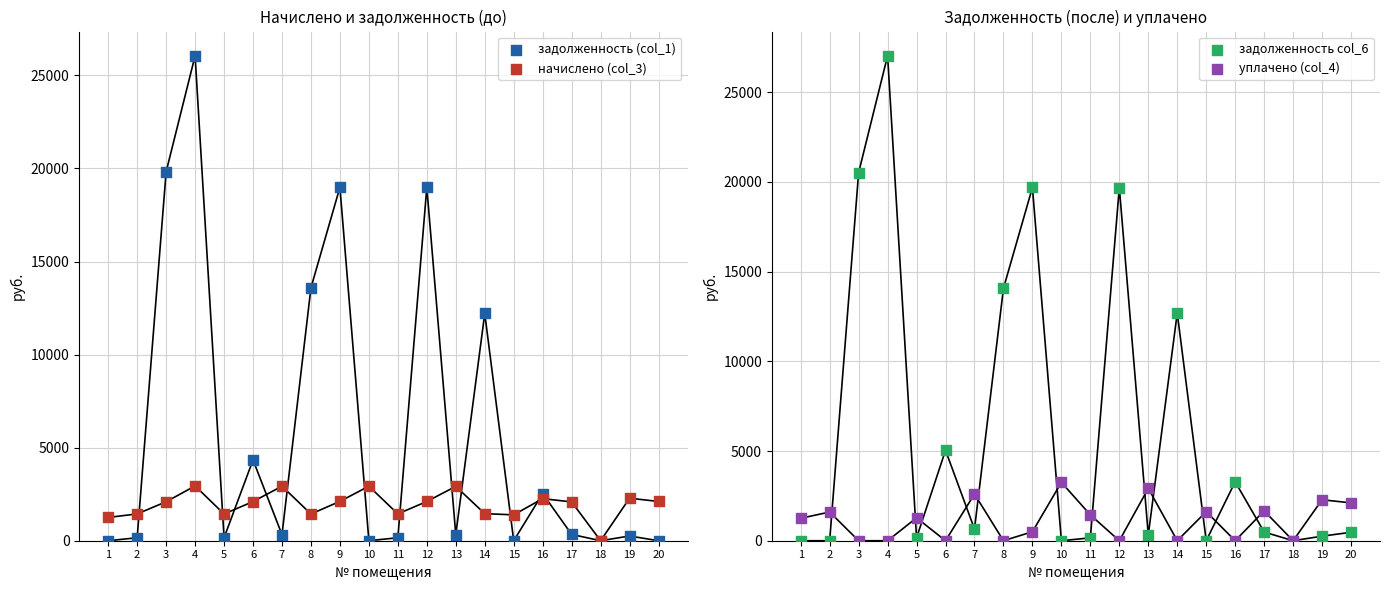

Which series has the largest Y range (max minus min)?

задолженность col_6